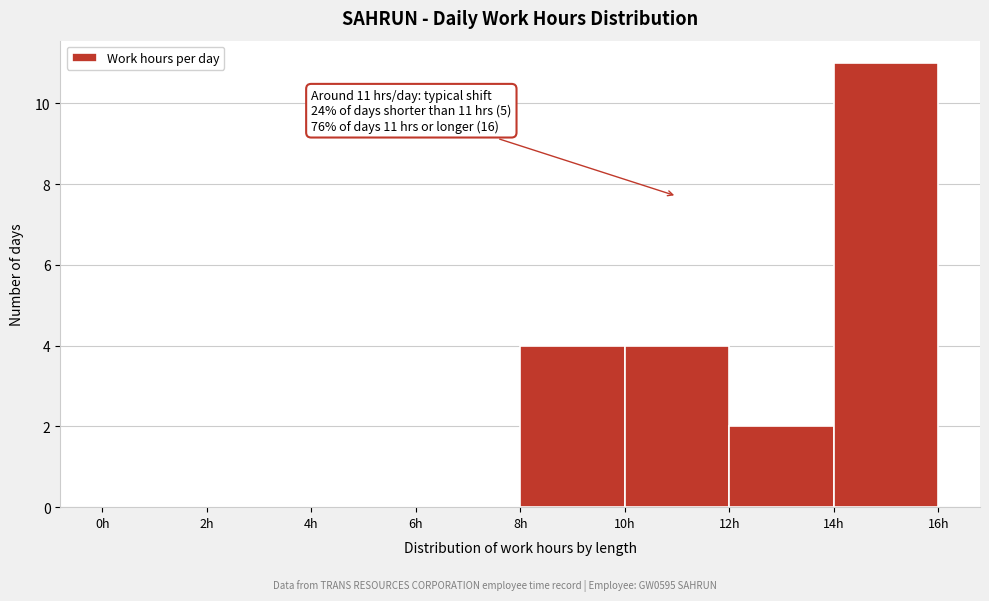

Over which range of the x-axis is the bar tallest?

14 to 16